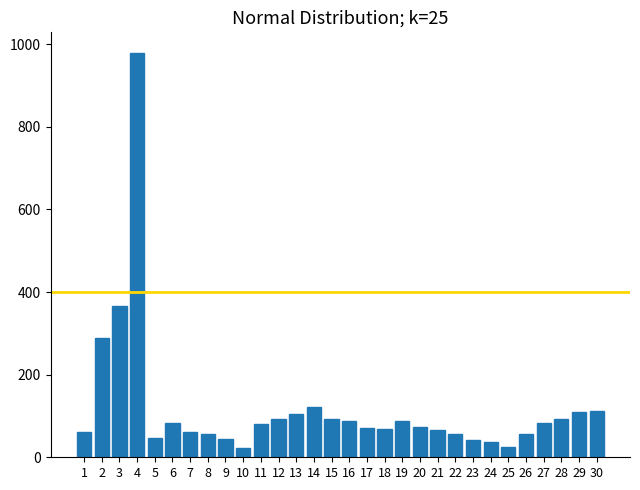

What is the average value?

119